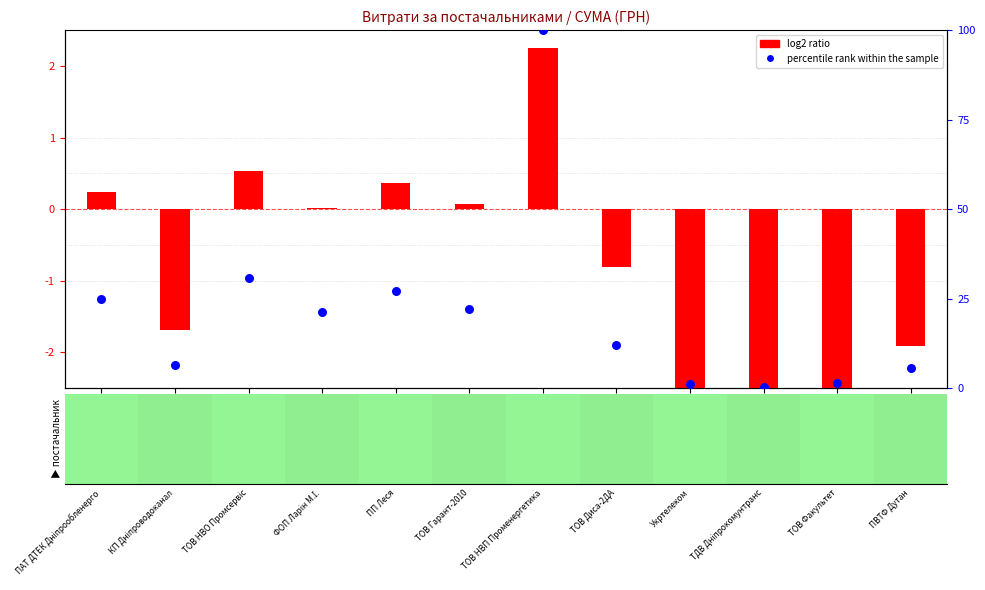

What are all the series names shown in the legend?

log2 ratio, percentile rank within the sample